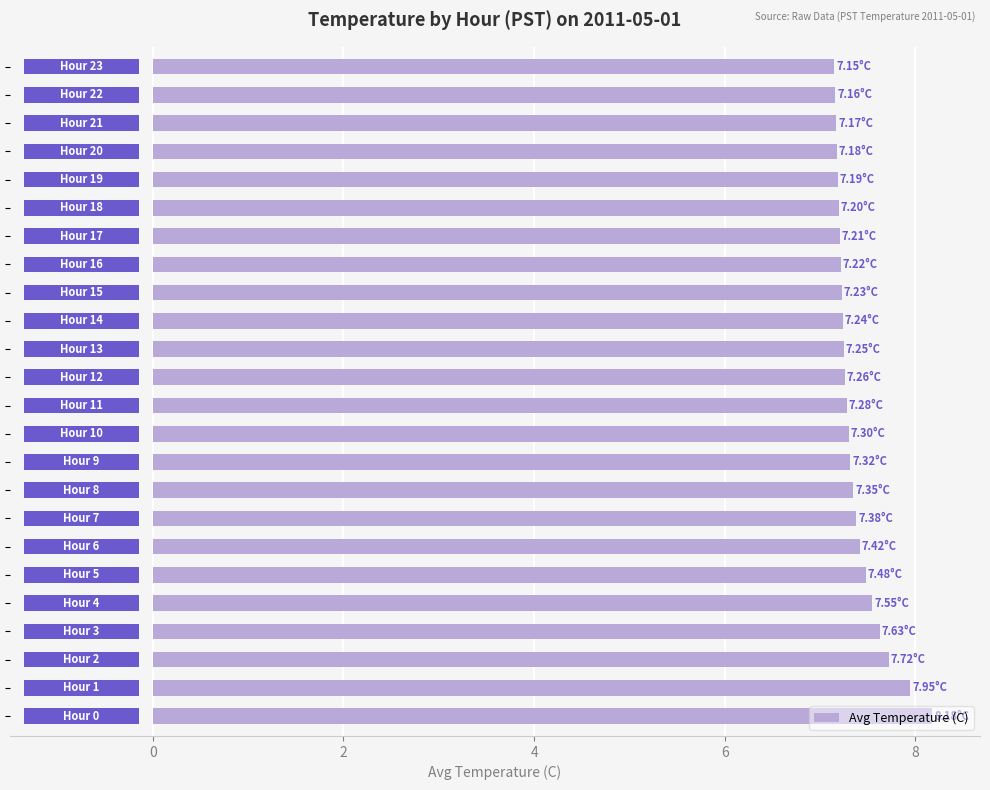

The chart shows a value of 7.2 at 14. True or false?

True